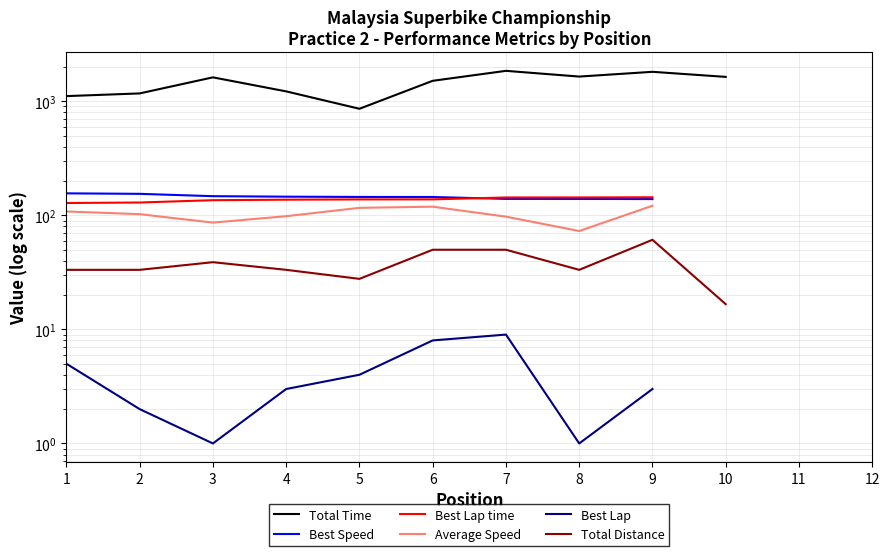

What is the difference between the maximum and minimum values in the Total Time series?

987.4